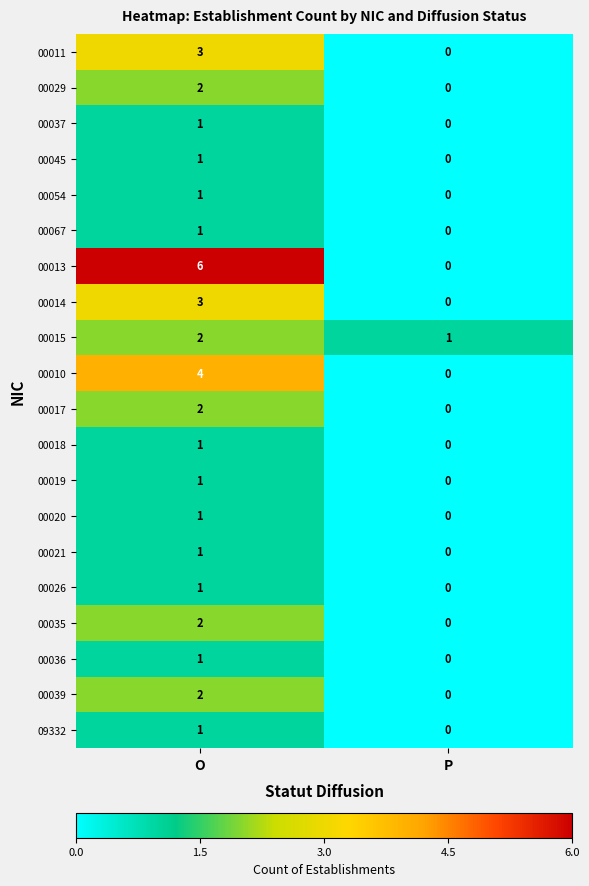

How many data points does each series have?

2